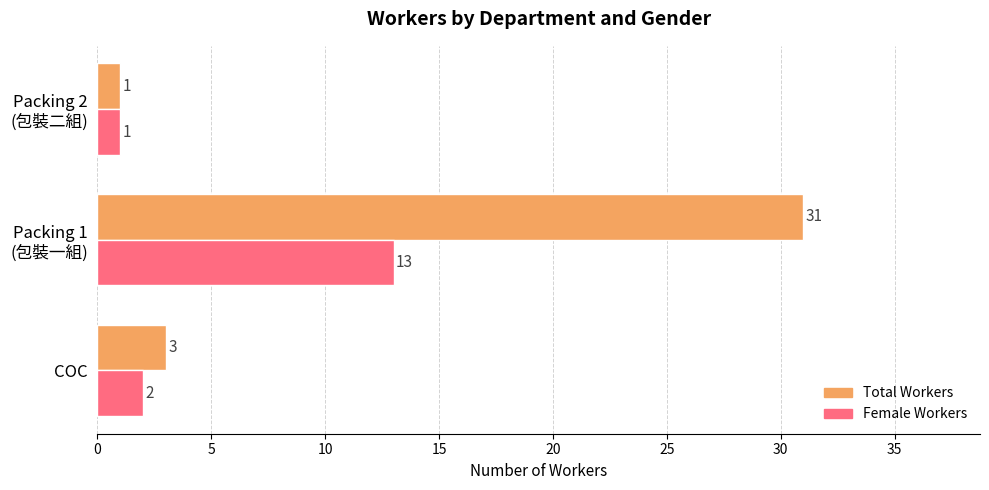

Where is Female Workers nearest to the value 7?

COC